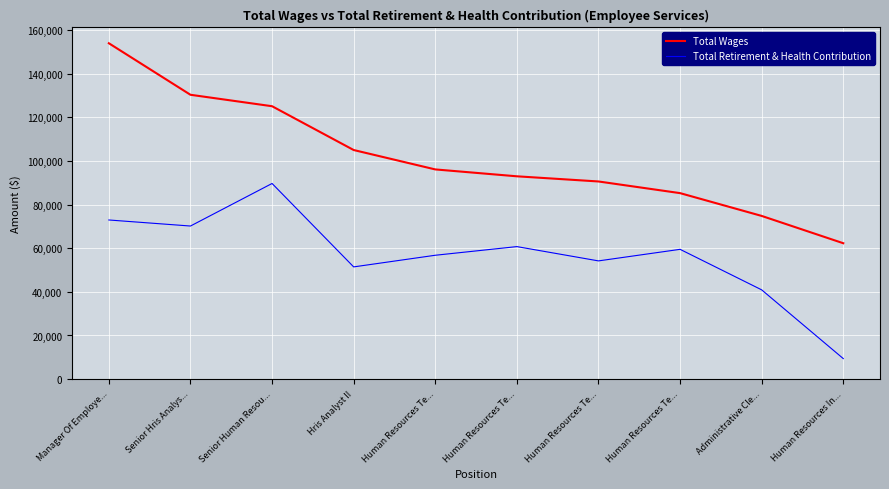

What is the label of the 6th point from the right?

Human Resources Te...